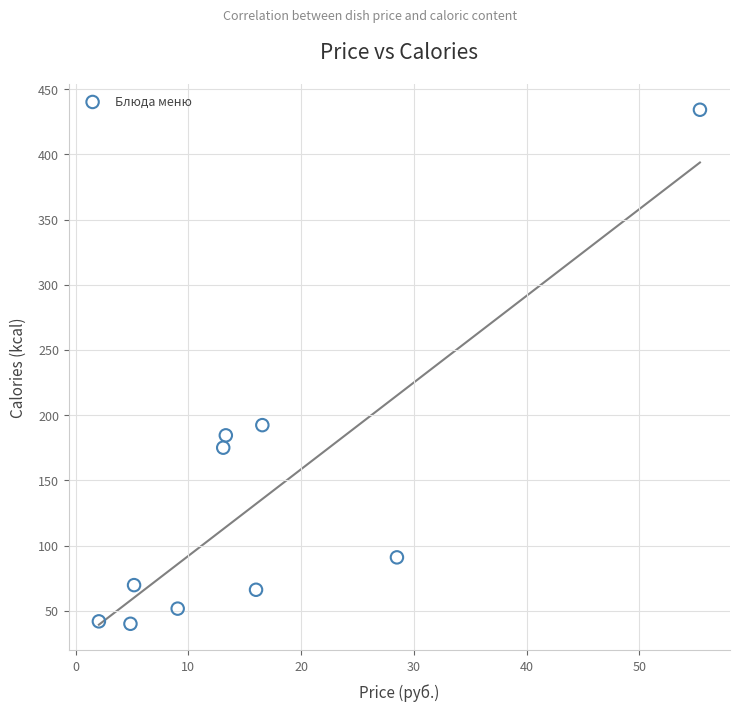

What is the range of Y values (max minus min)?

393.9